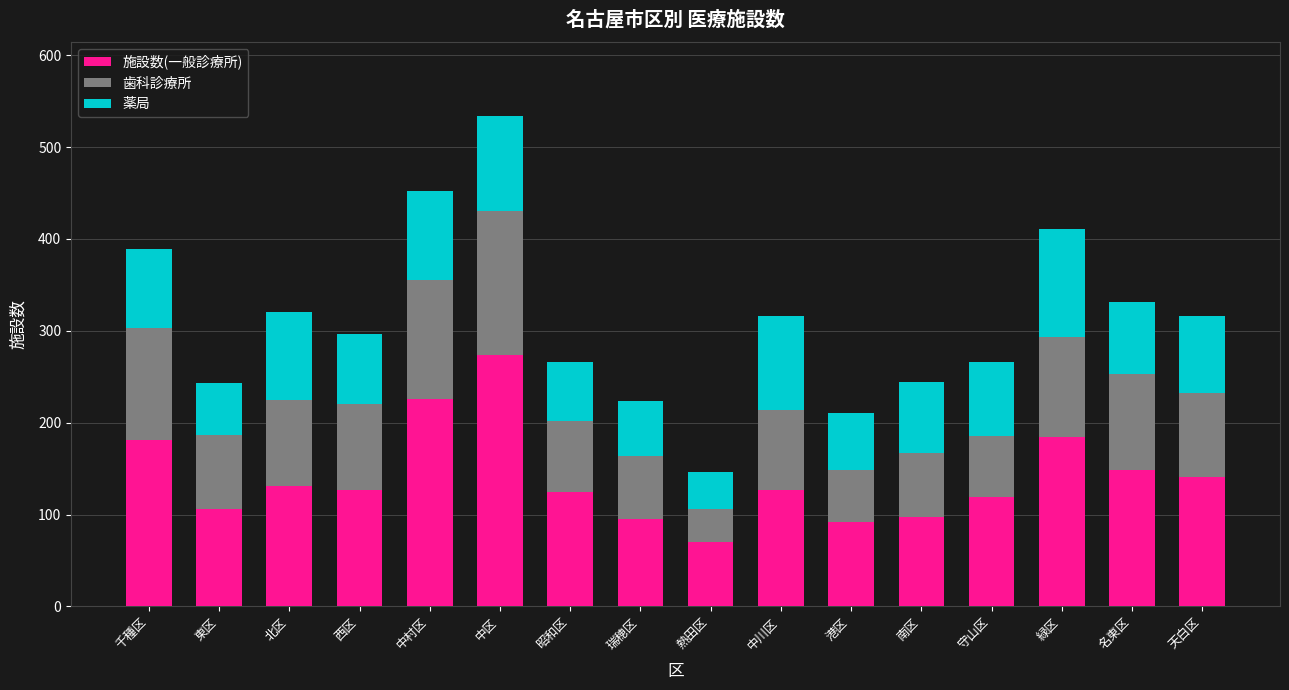

At which category is the sum across all series the highest?

中区